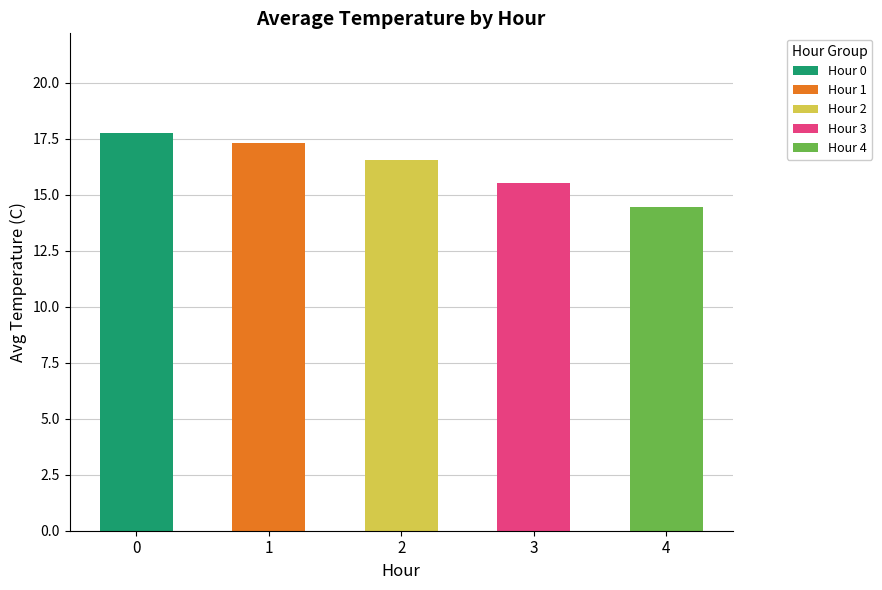

Which series has the largest total across all categories?

Hour 0